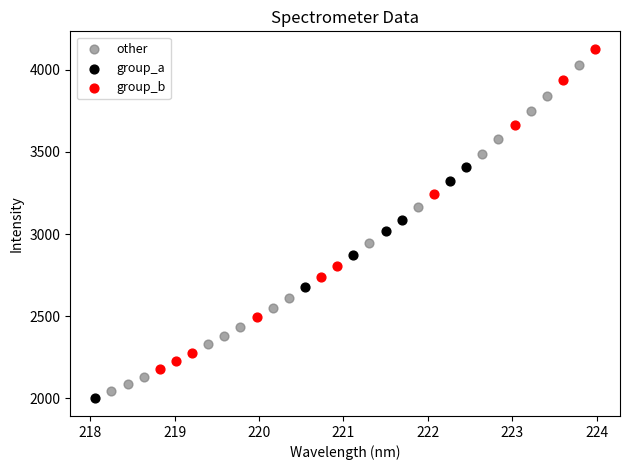

Which series contains the highest Y value?

group_b